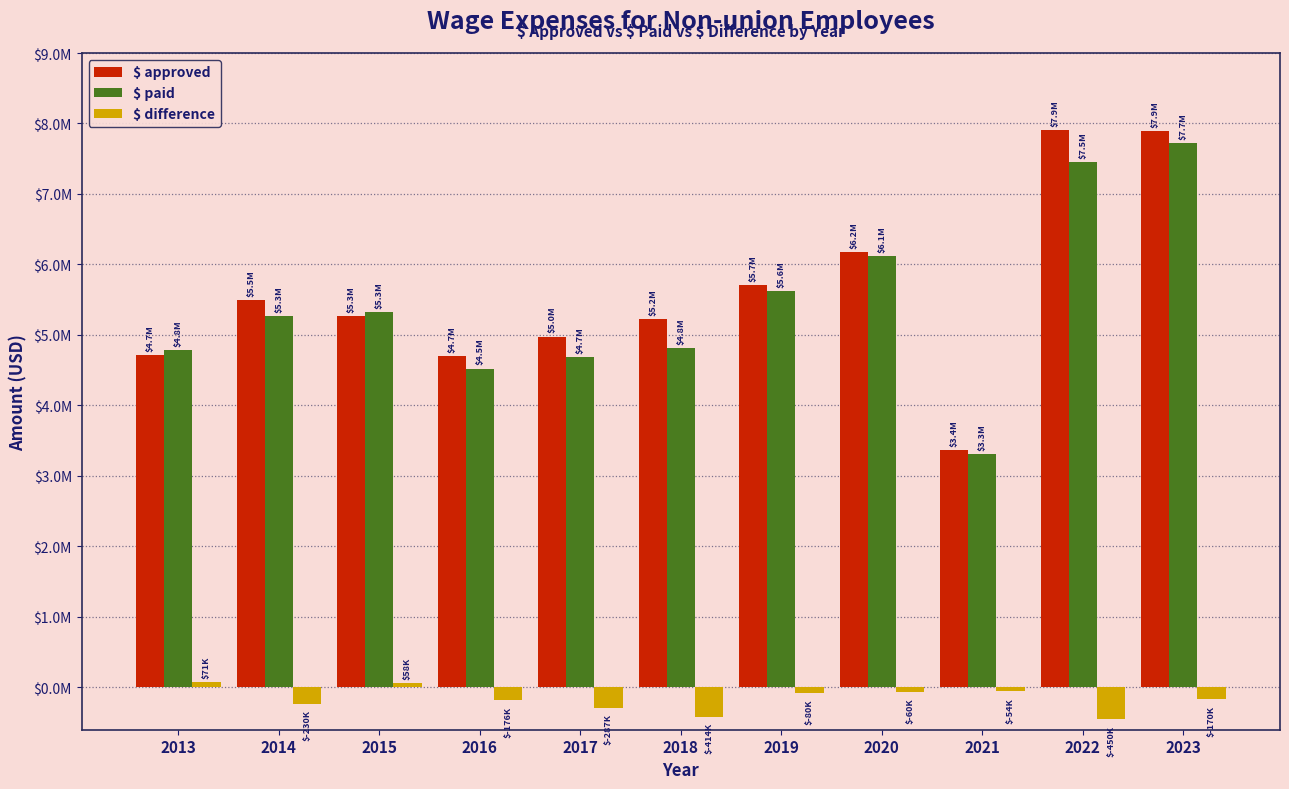

The value of $ paid at 2023 is 10848381.8. True or false?

False